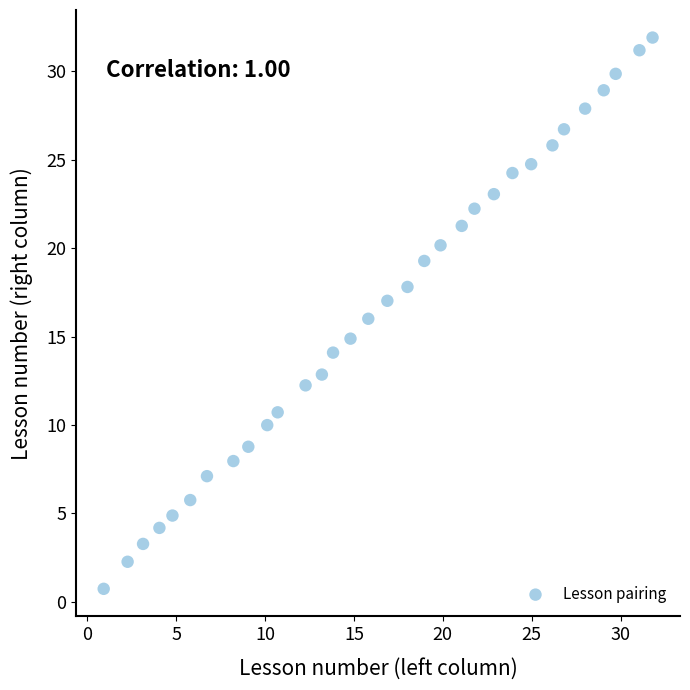

What is the range of Y values (max minus min)?

31.2